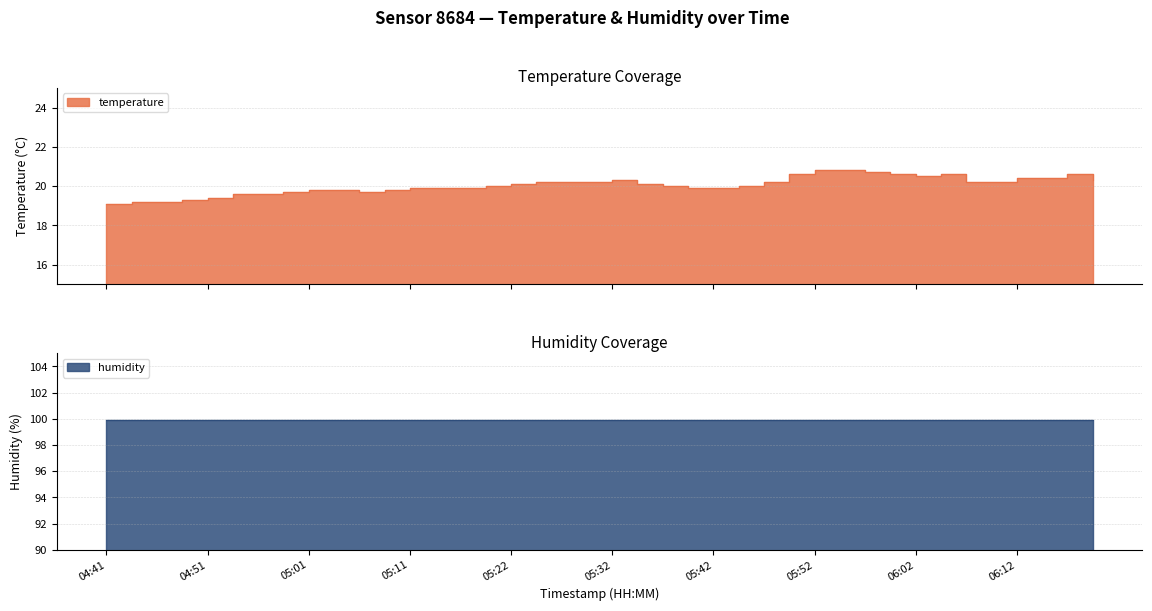

Approximately how many times larger is the value at 05:59 compared to 06:09?

1.0